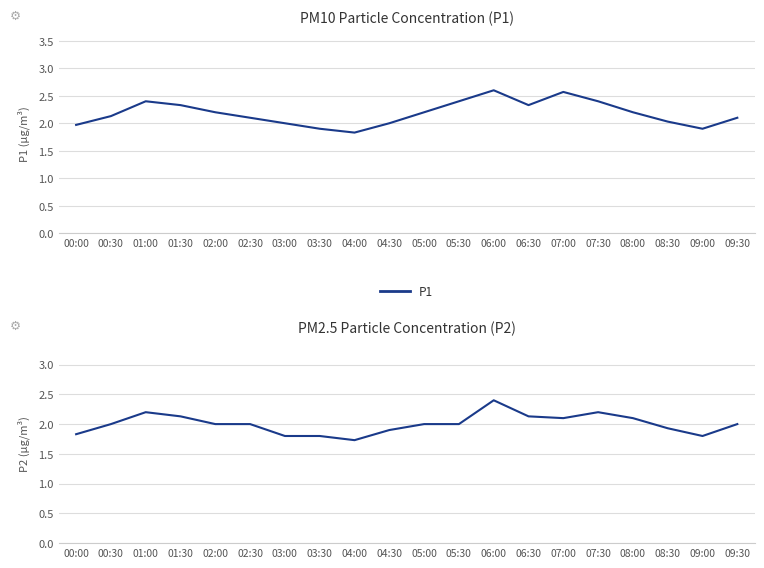

Which series has the largest range (max minus min)?

P1